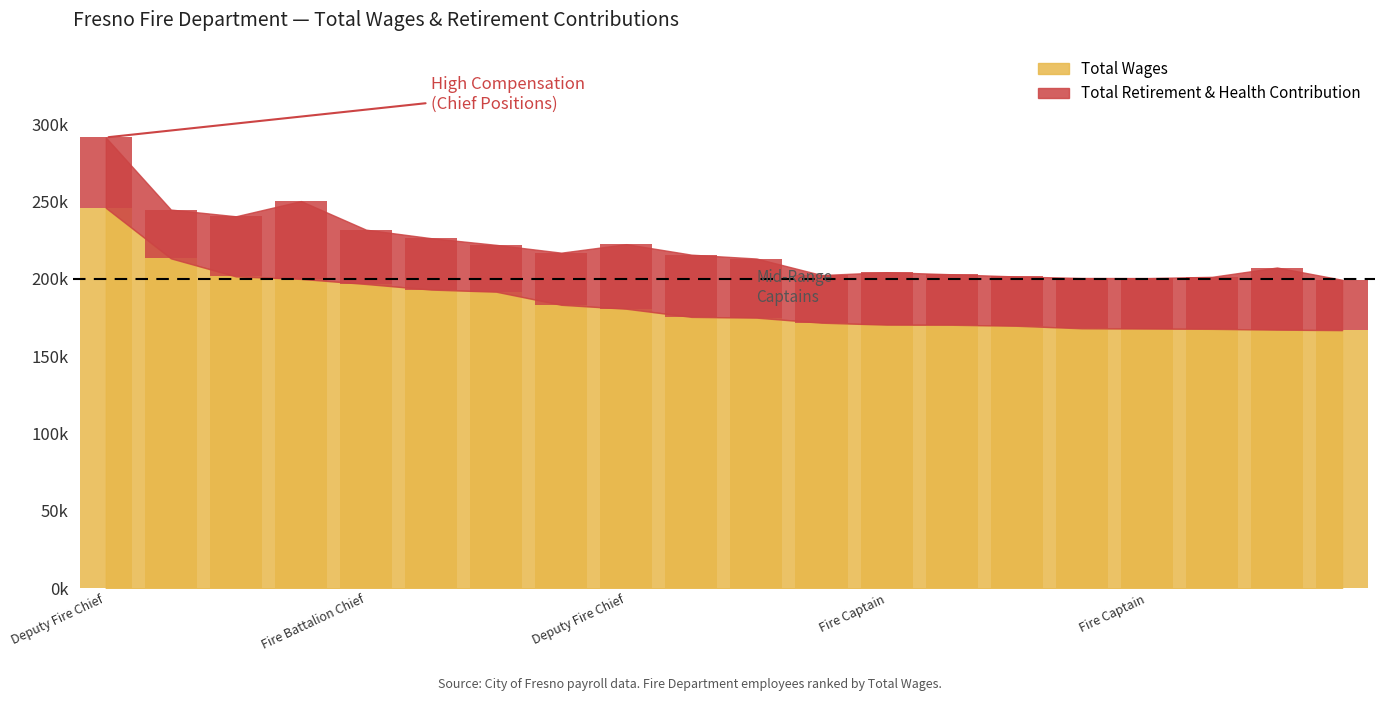

What is the value of the Total Wages bar at the 1st from the left?

245.9